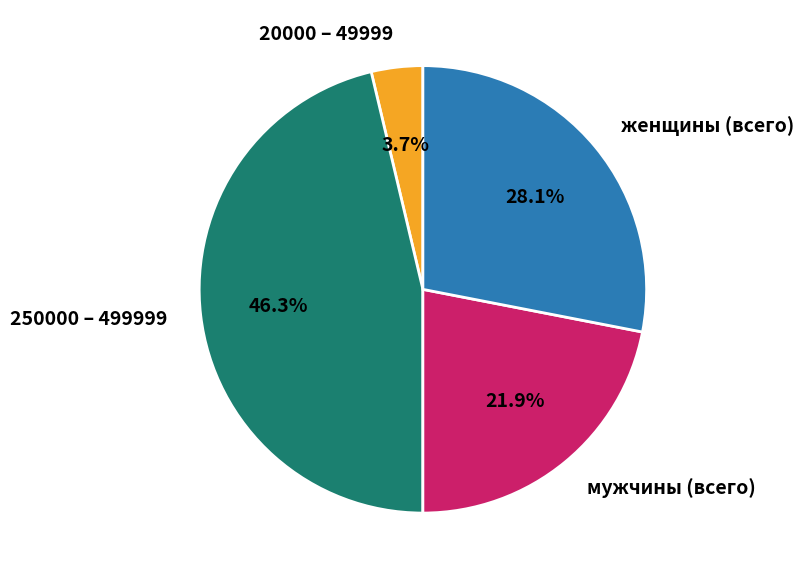

How many segments does this pie chart have?

4